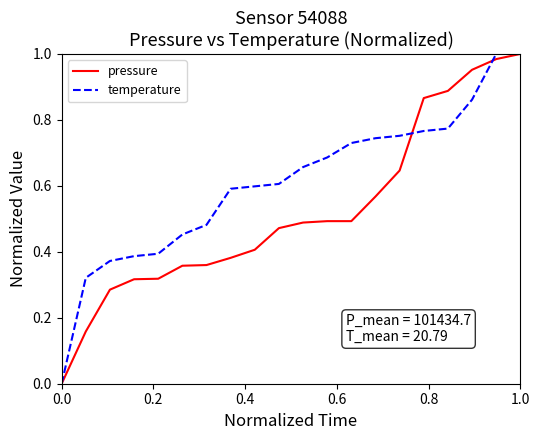

Which series has the largest total across all categories?

temperature